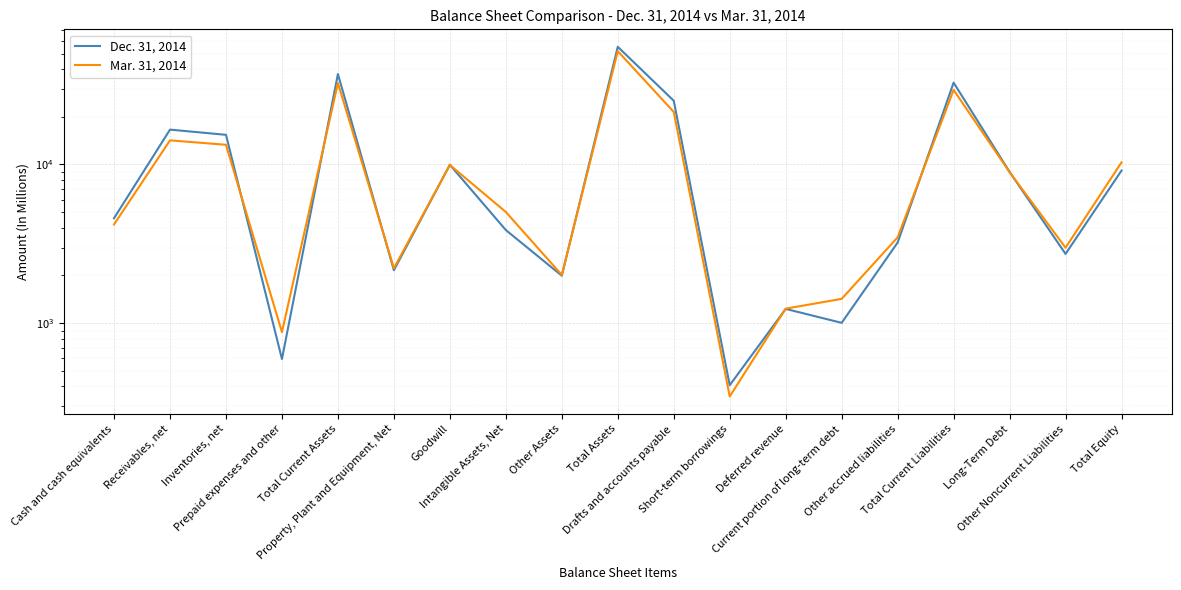

What position from the right is Total Current Liabilities?

4